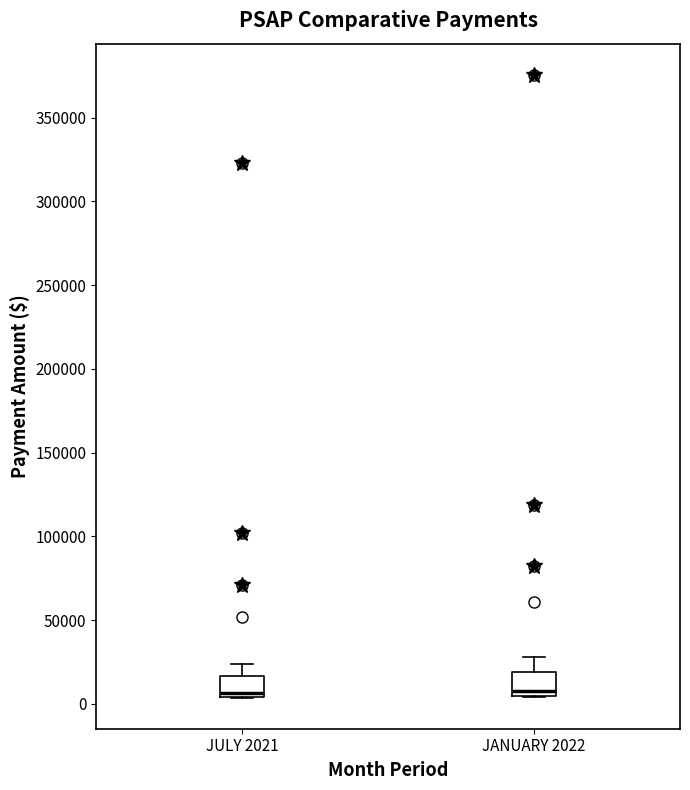

Where is the upper edge of the box for JULY 2021 on the y-axis? The values are not printed on the chart, so give them approximately, as read against the axis.

15000